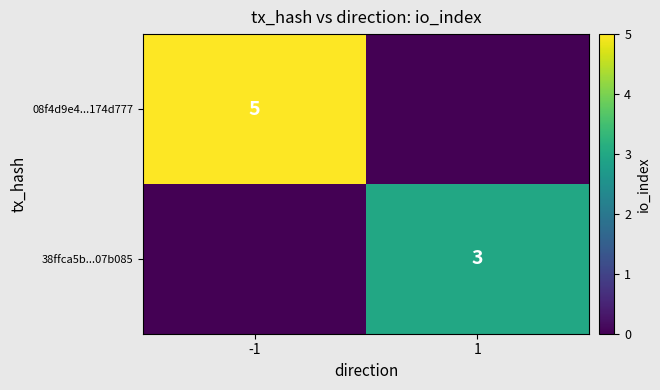

Is it true that 38ffca5b...07b085 equals 3 at 1?

True